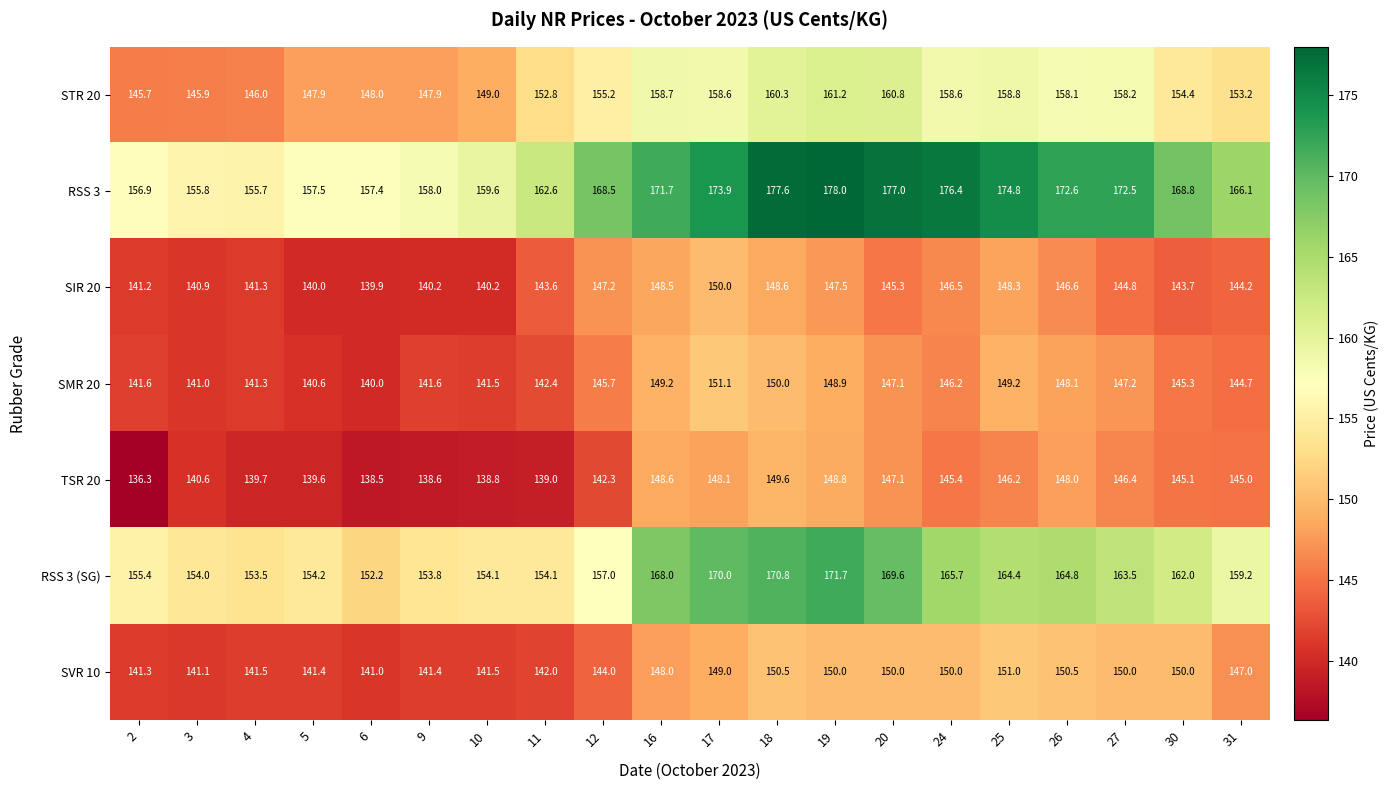

Which series has the largest range (max minus min)?

RSS 3